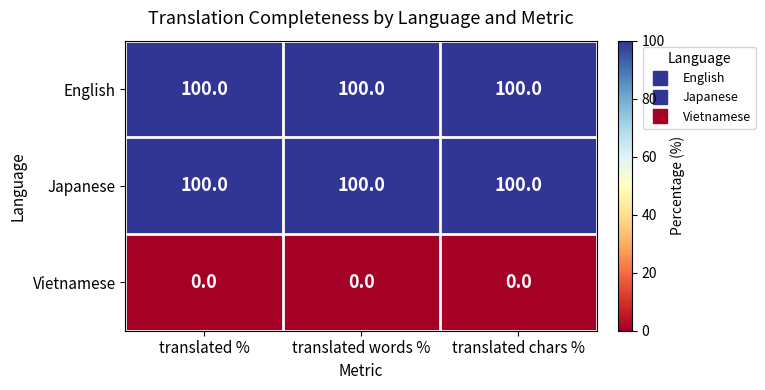

What is the greatest value displayed?

100